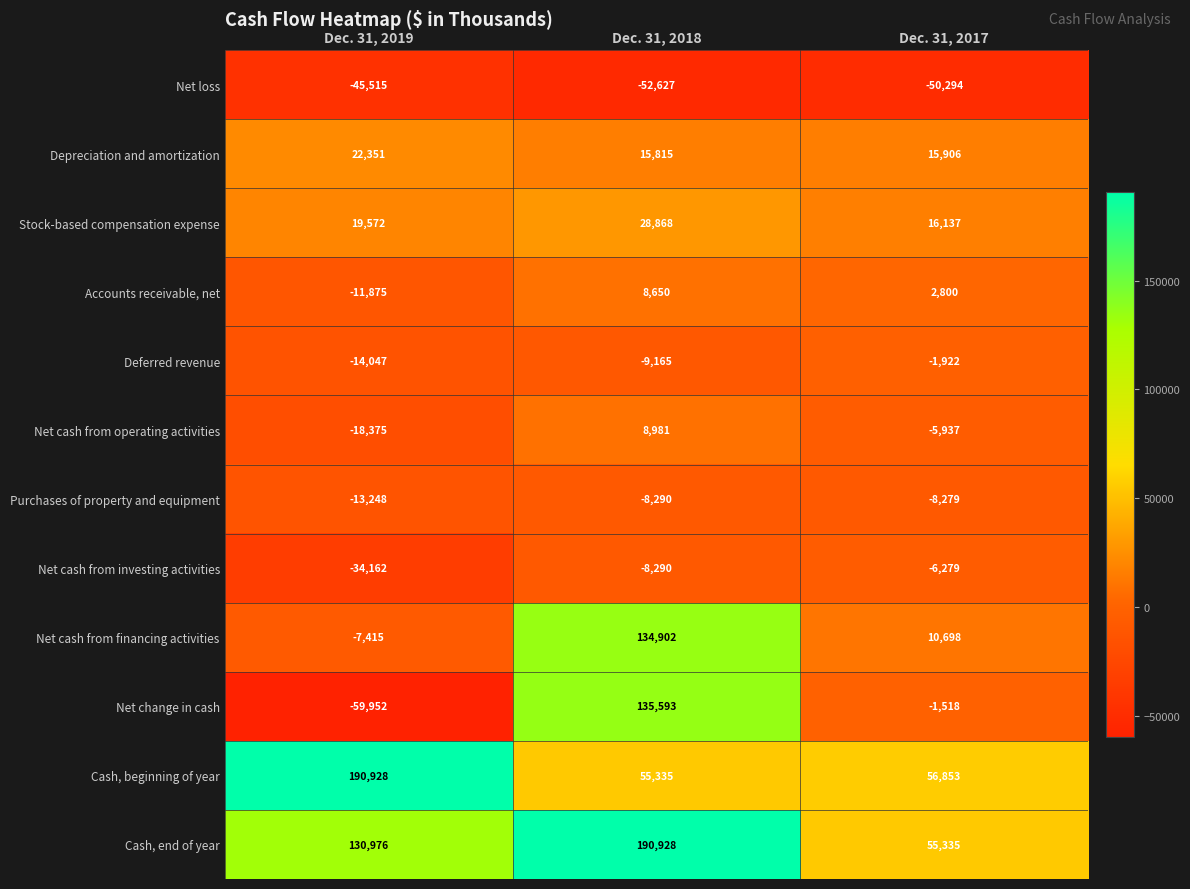

How many positive values does the Net change in cash series have?

1